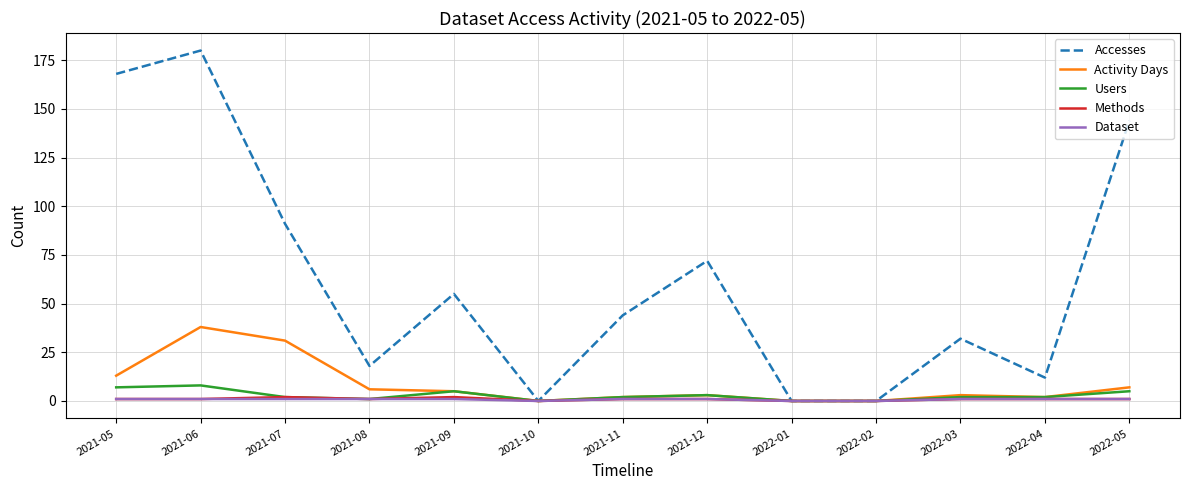

True or false: Users has more than 1 interior local peaks.

True